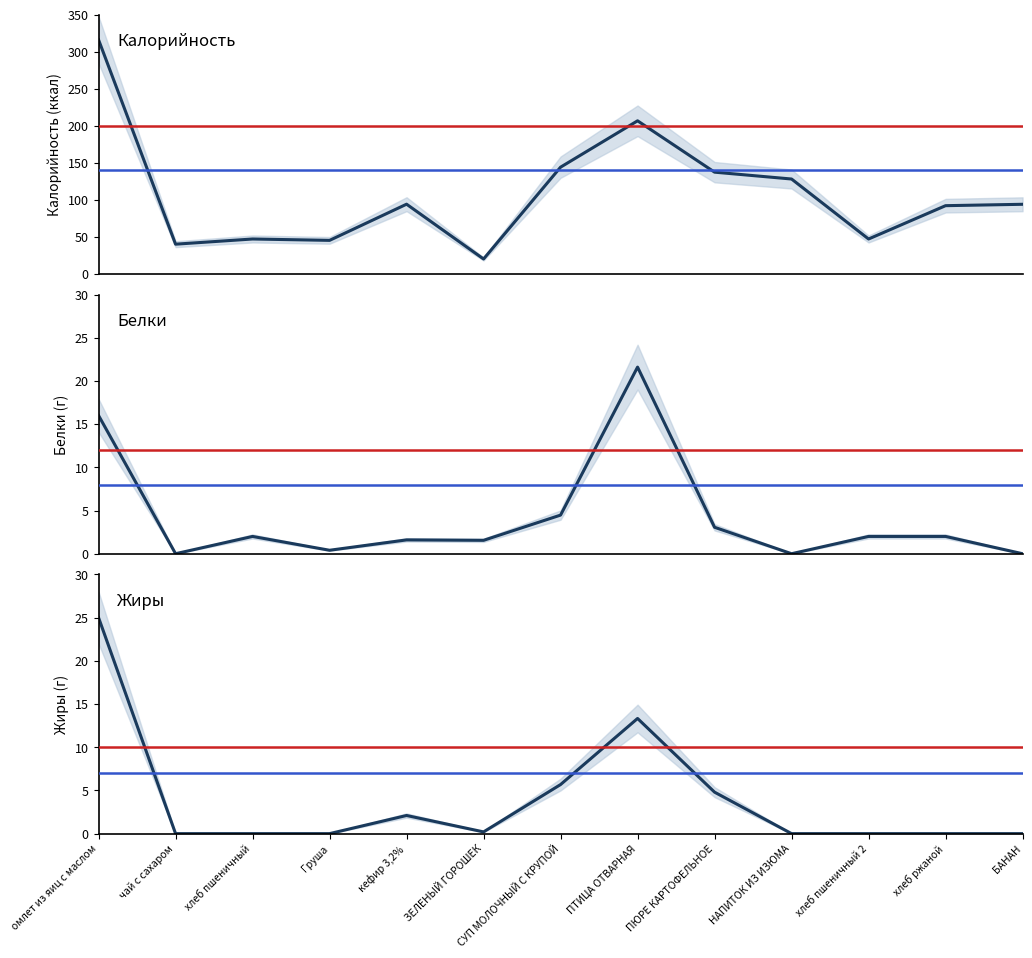

Is it true that Белки equals 1.6 at кефир 3,2%?

True